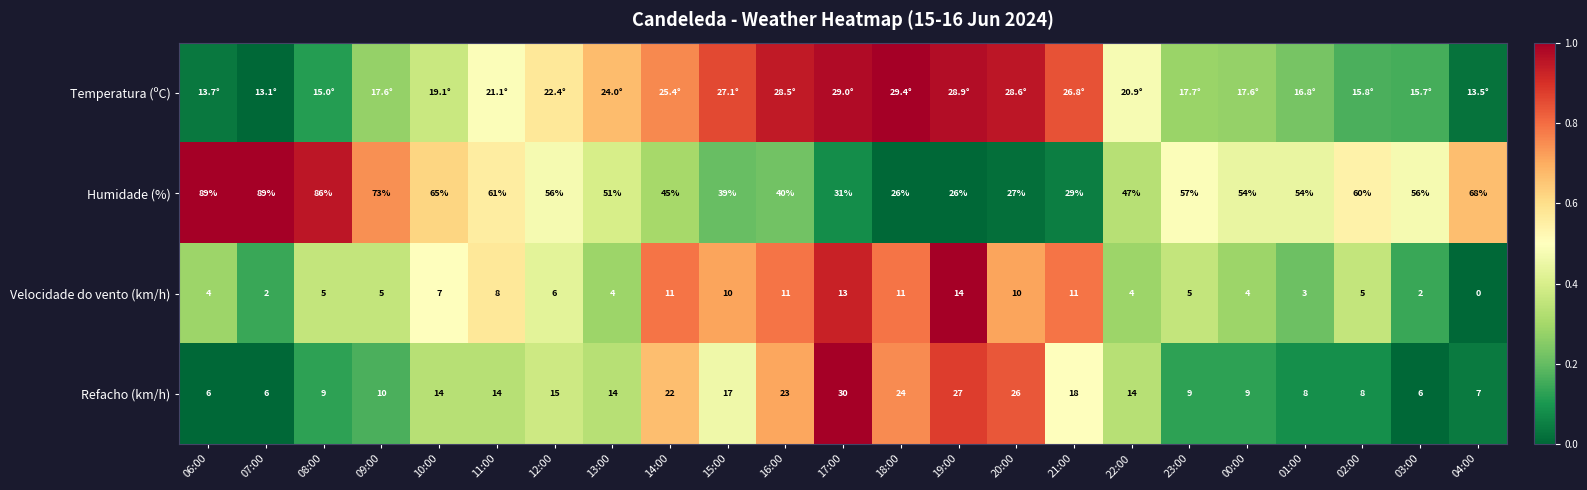

Is the value of Velocidade do vento (km/h) at 16:00 greater than the value of Refacho (km/h) at 20:00?

No